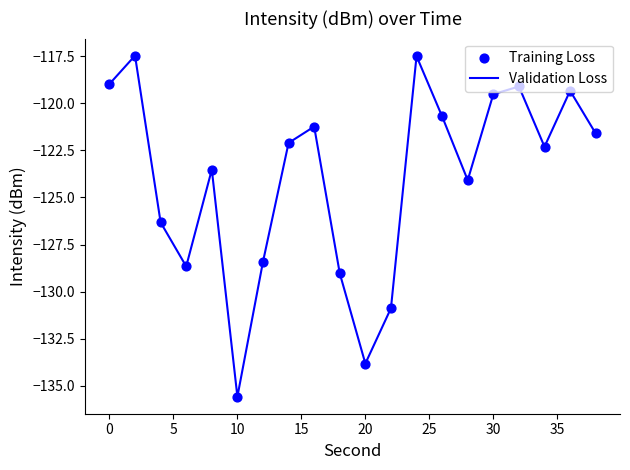

What is the maximum value shown in the chart?

-117.5